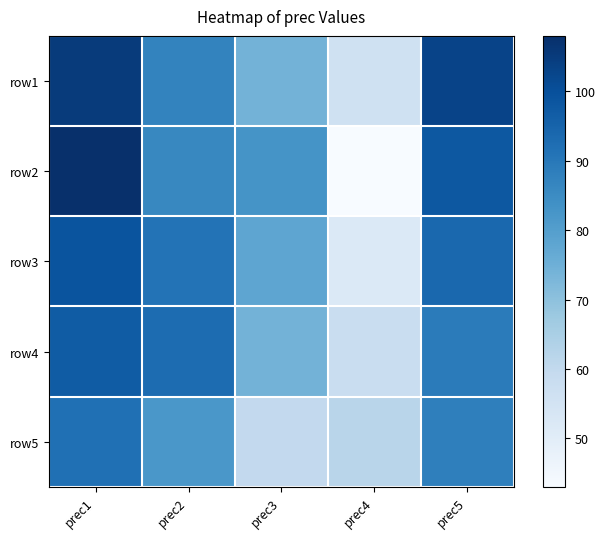

What is the spread (max minus min) of values at prec3?

23